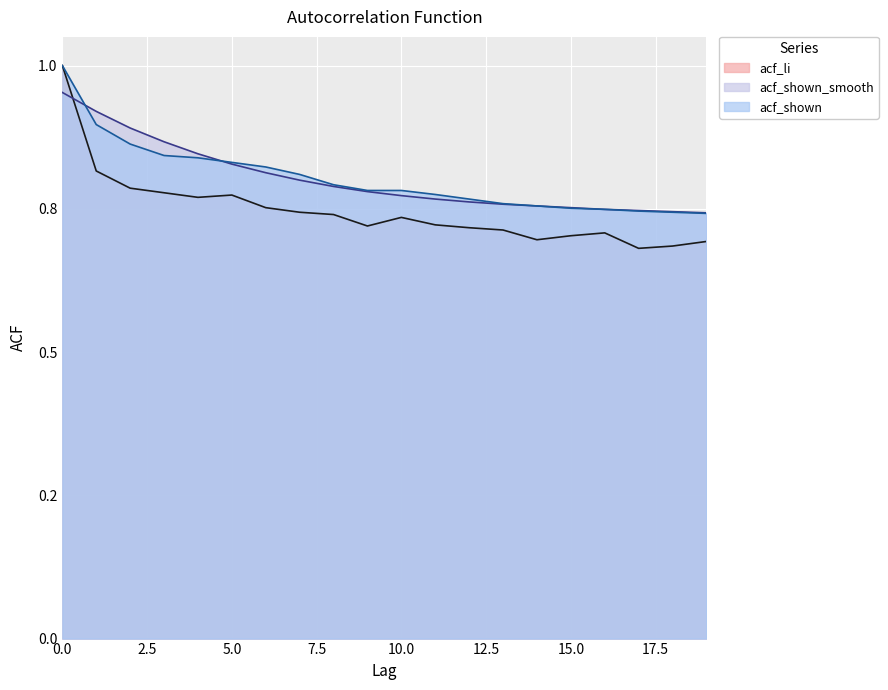

Which category has the lowest value in the acf_shown series?

19